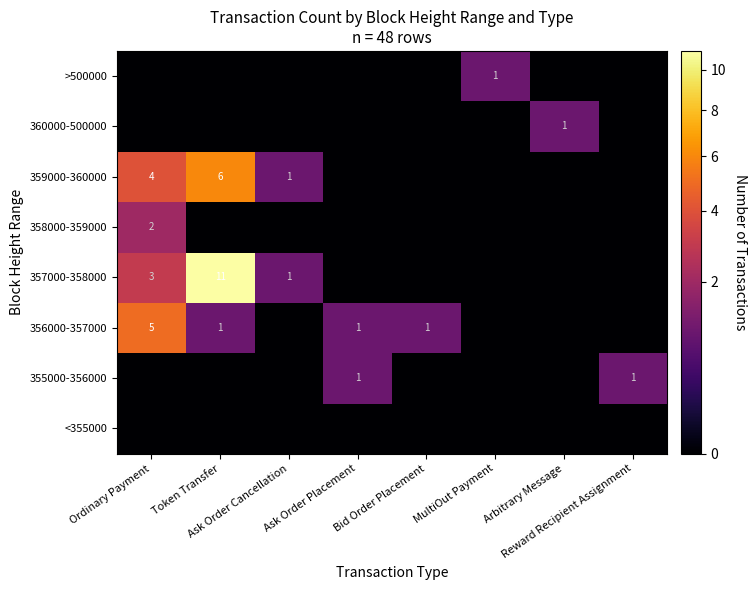

True or false: >500000 has a value of 1 at Token Transfer.

False